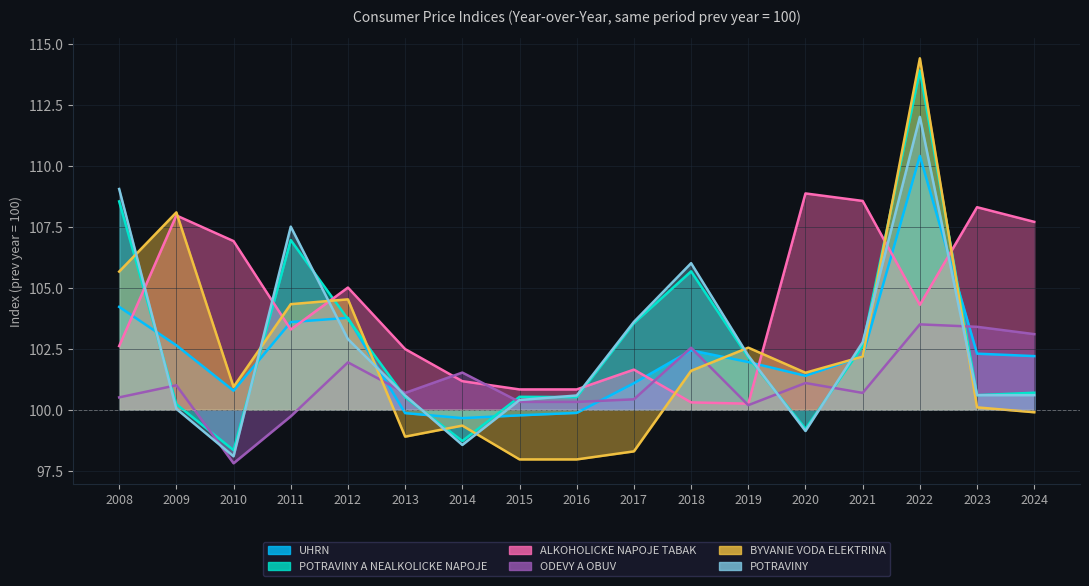

Count the number of data series in this chart.

6